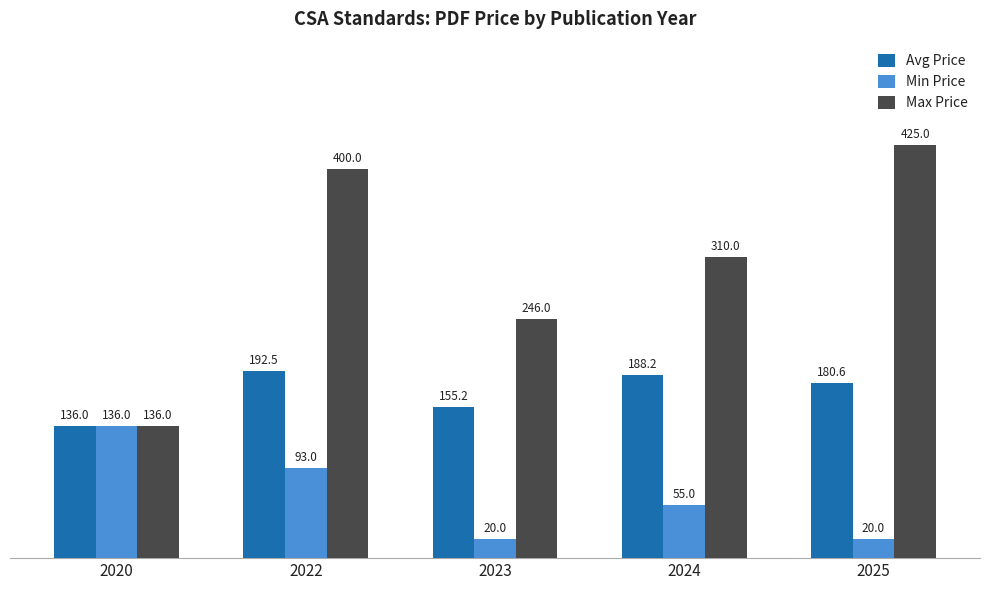

Is it true that Avg Price equals 155.2 at 2023?

True